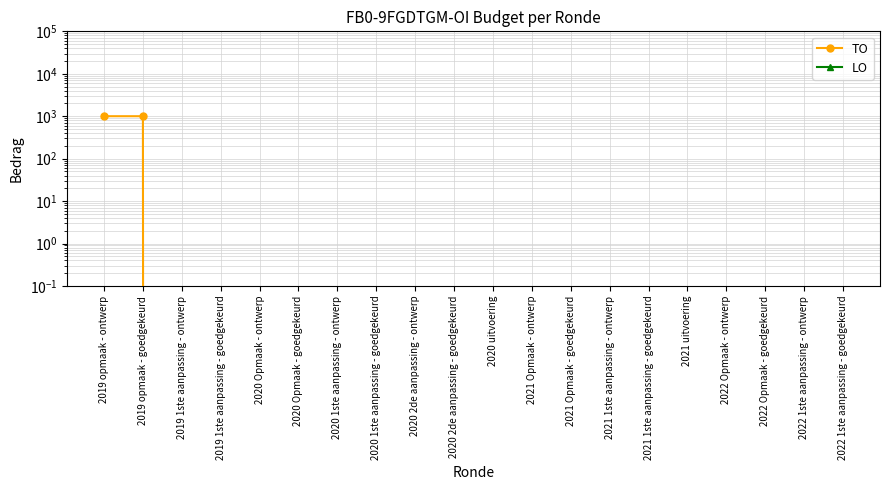

Which series has the widest spread of values?

TO